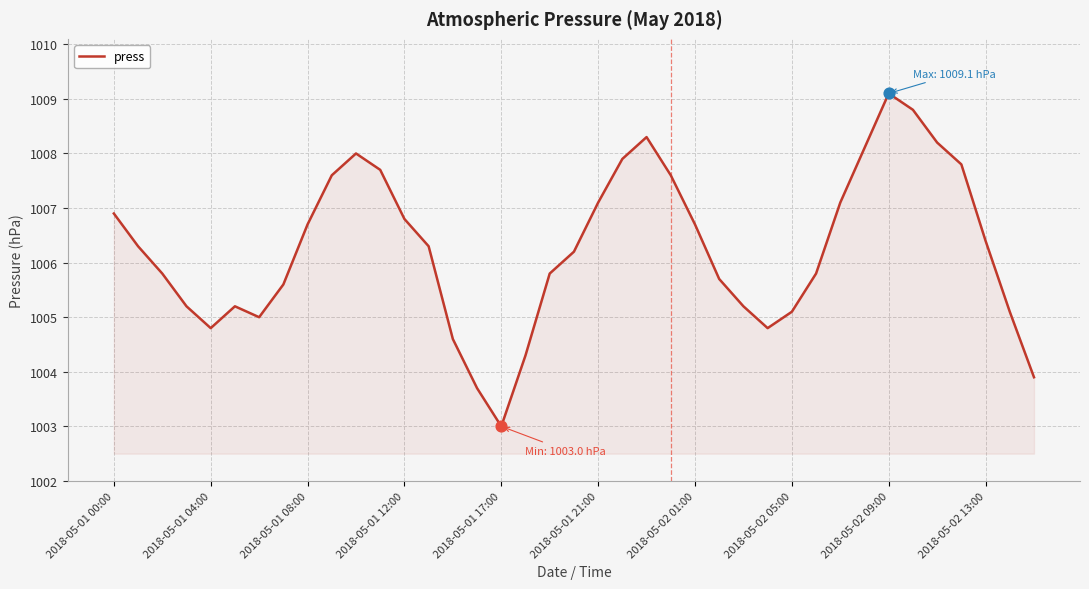

What is the difference between the maximum and minimum values?

6.1